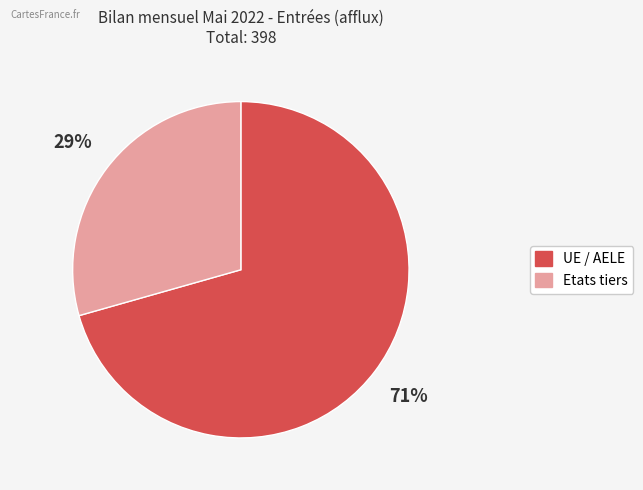

True or false: Etats tiers accounts for 29% of the total.

True